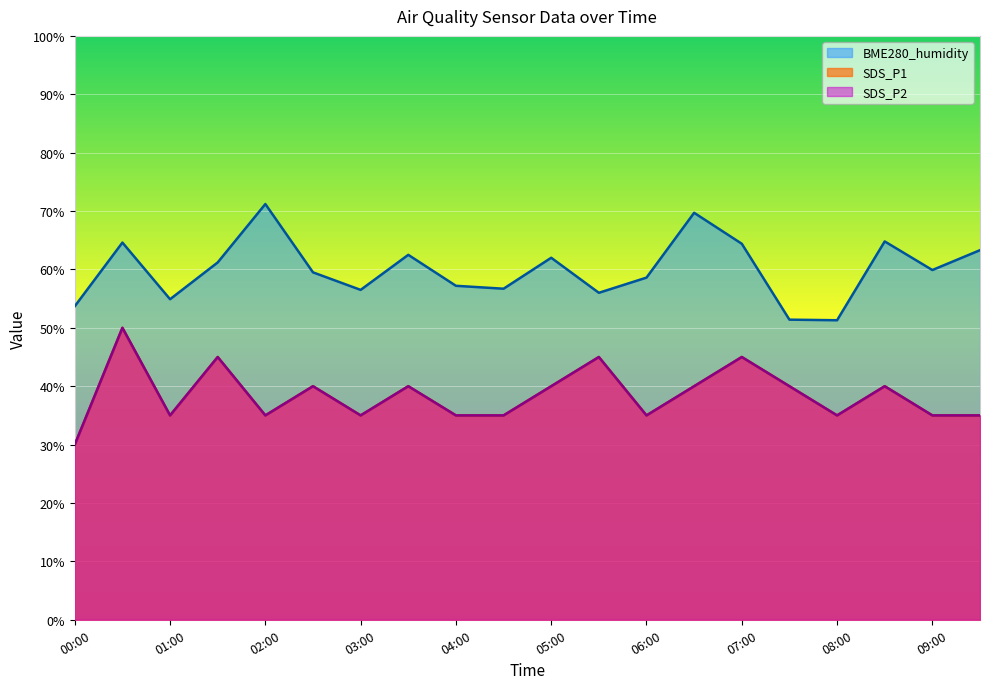

The BME280_humidity series shows 32.8 at 08:30. True or false?

False